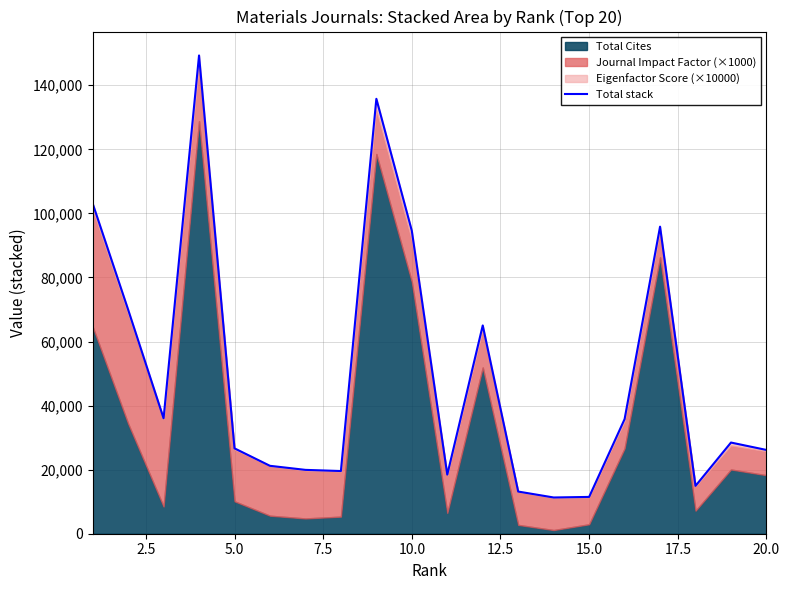

What is the maximum value shown in the chart?

149298.7